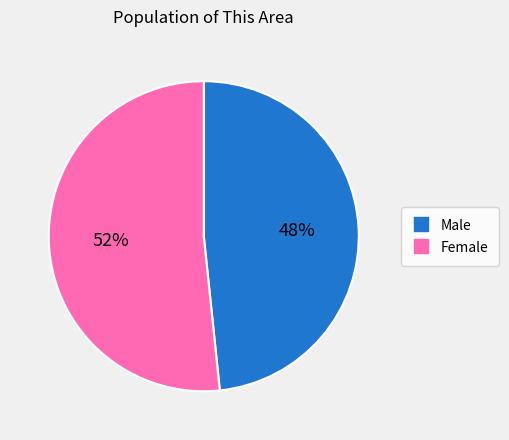

Combined, do Male and Female account for over 50%?

Yes